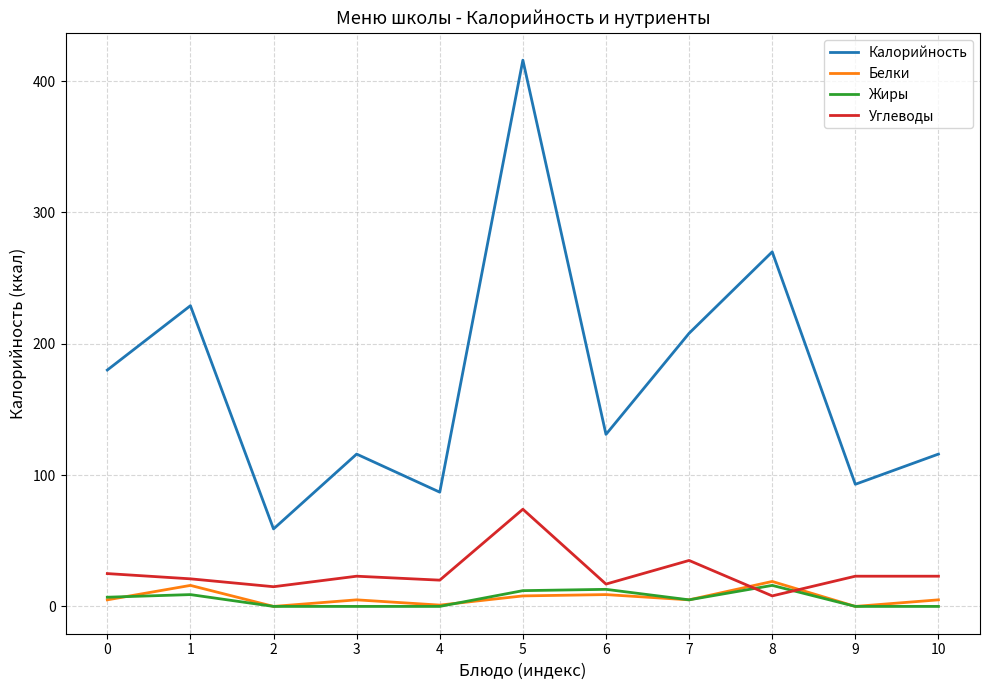

What is the sum of all Белки values?

73